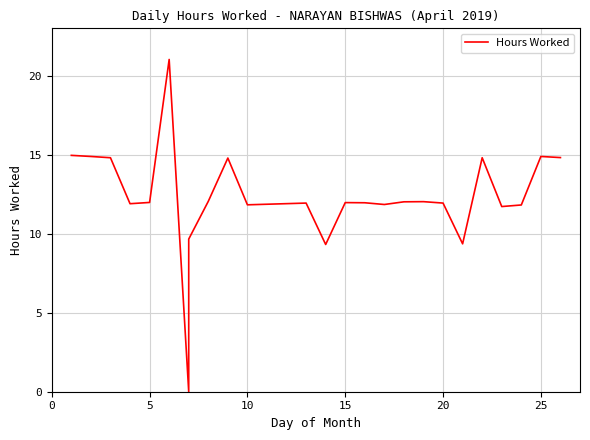

How many data points are above 11?

21